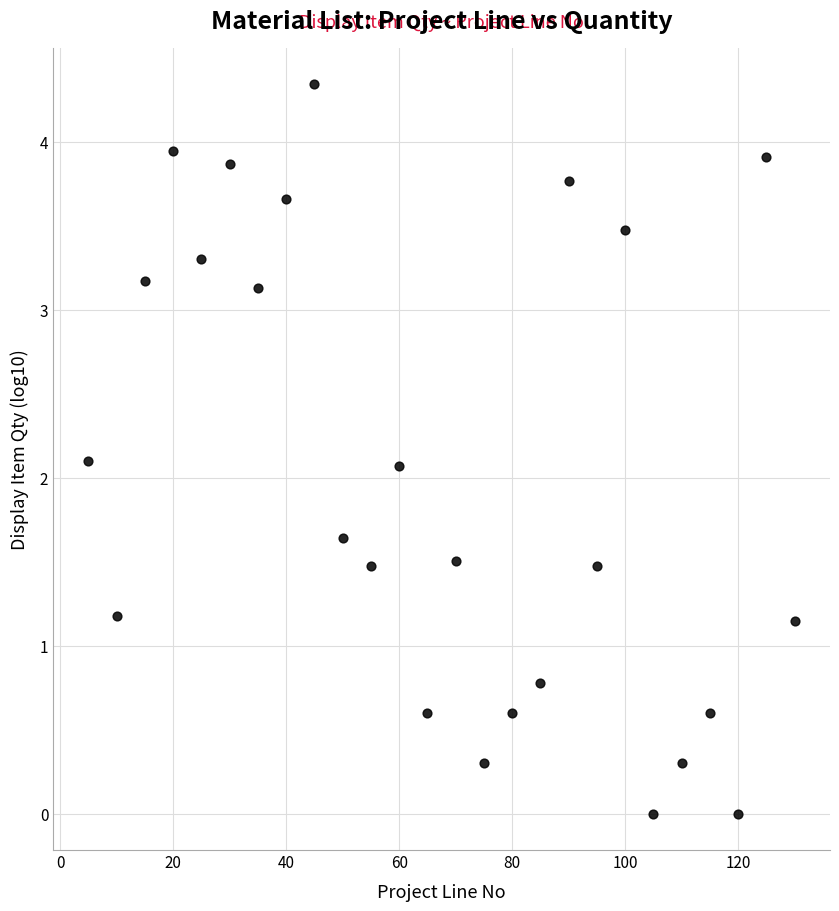

What is the range of X values (max minus min)?

125.0